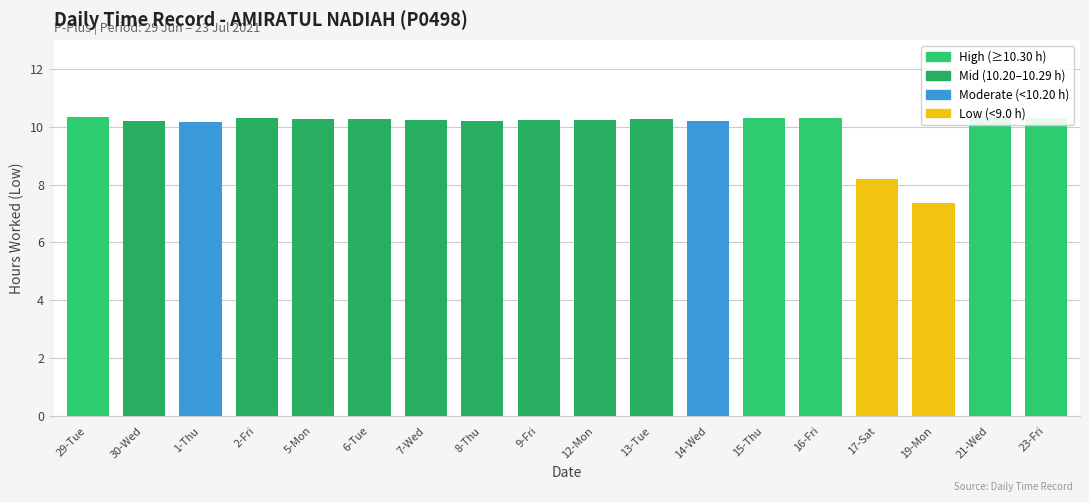

Which category has the highest value across all series?

21-Wed